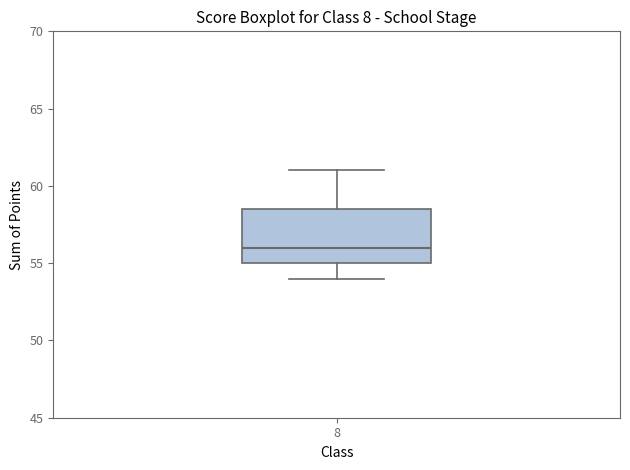

Read this box plot against the y-axis: the position of the median line, the range covered by the box, and the ends of both whiskers. The values are not printed on the chart, so give them approximately, as read against the axis.

median 56.0, box 55.0 to 58.5, whiskers 54.0 to 61.0